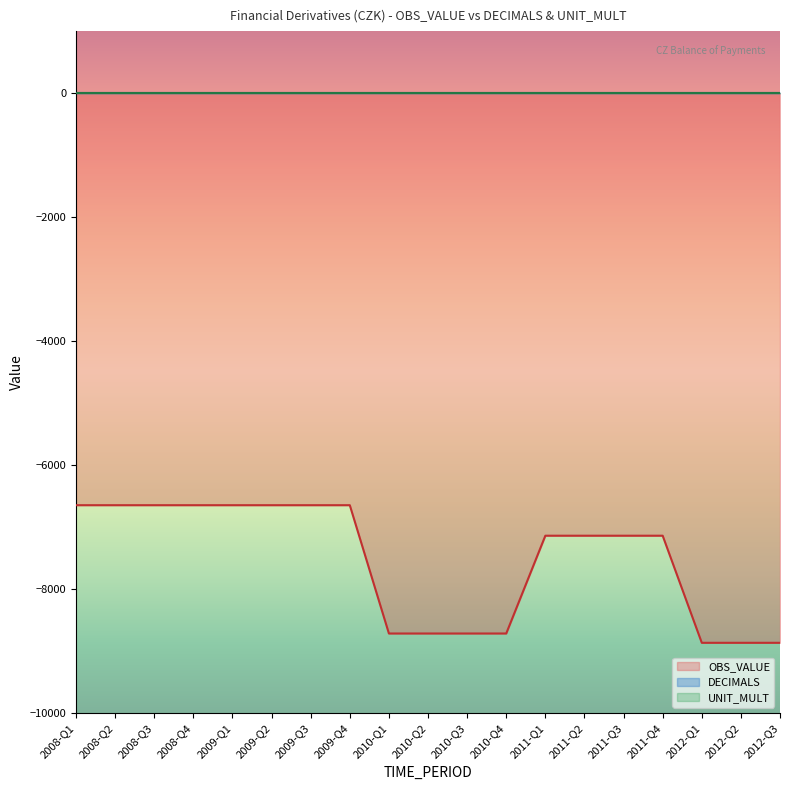

At how many categories does at least one series exceed -5505?

19